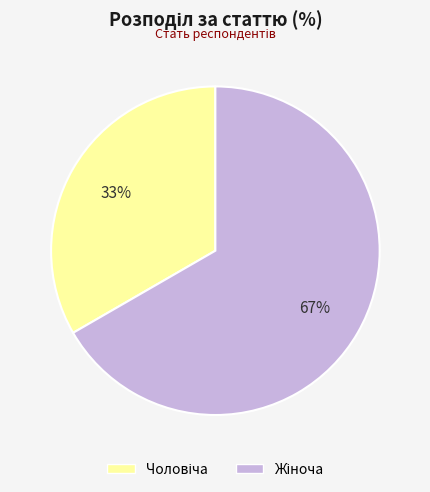

Is there any slice that represents more than half of the pie?

Yes